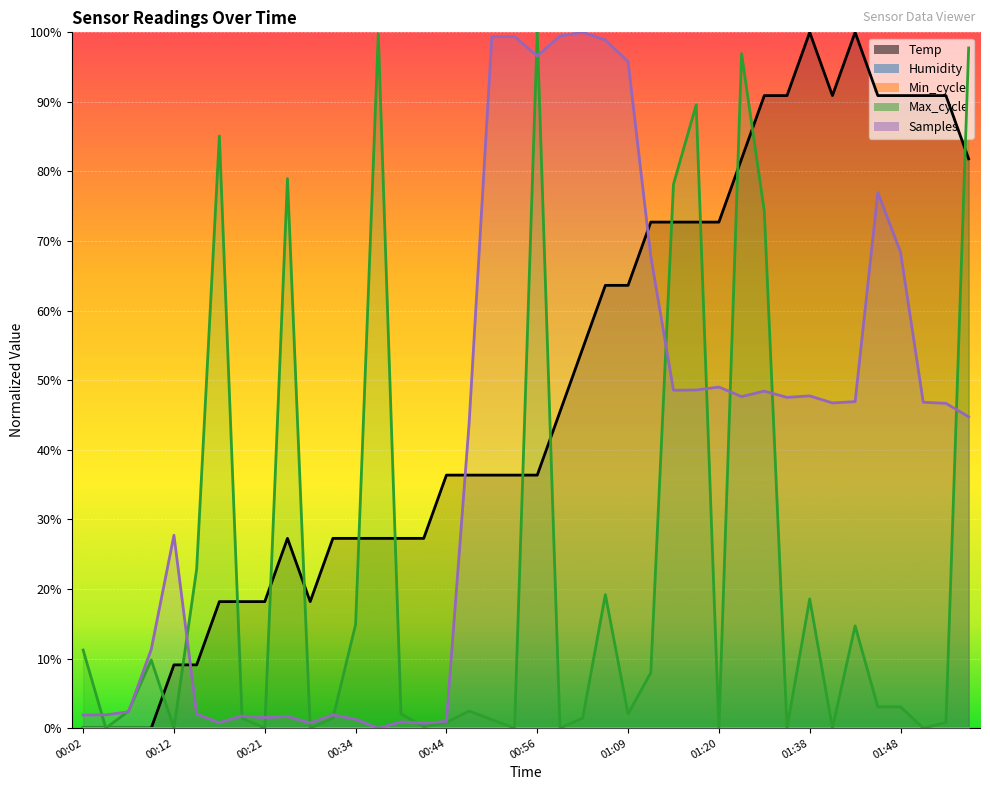

Reading left to right, extract all data points from this chart.

Temp: 0.0	0.0	0.0	0.0	9.1	9.1	18.2	18.2	18.2	27.3	18.2	27.3	27.3	27.3	27.3	27.3	36.4	36.4	36.4	36.4	36.4	45.5	54.5	63.6	63.6	72.7	72.7	72.7	72.7	81.8	90.9	90.9	100.0	90.9	100.0	90.9	90.9	90.9	90.9	81.8
Max_cycle: 11.2	0.0	2.4	9.8	0.0	22.9	85.1	1.4	0.0	79.0	0.0	1.4	14.9	99.8	2.0	0.2	0.8	2.4	1.2	0.0	100.0	0.0	1.4	19.2	2.0	8.0	78.2	89.6	0.0	96.9	74.3	0.0	18.6	0.0	14.7	3.1	3.1	0.0	0.8	97.8
Samples: 1.9	1.9	2.3	11.3	27.7	2.0	0.8	1.8	1.5	1.7	0.7	1.9	1.3	0.0	0.9	0.7	1.0	43.8	99.4	99.4	96.6	99.5	100.0	98.9	95.8	67.8	48.6	48.6	49.0	47.6	48.4	47.5	47.7	46.7	46.9	77.0	68.4	46.8	46.7	44.7